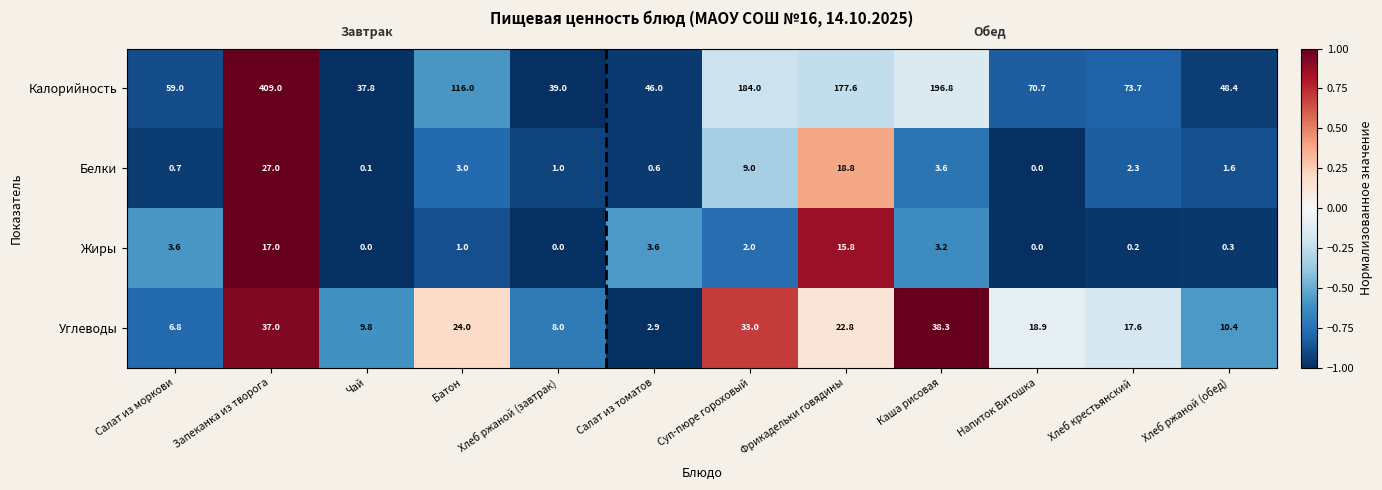

Which series changed the most between Запеканка из творога and Каша рисовая?

Калорийность